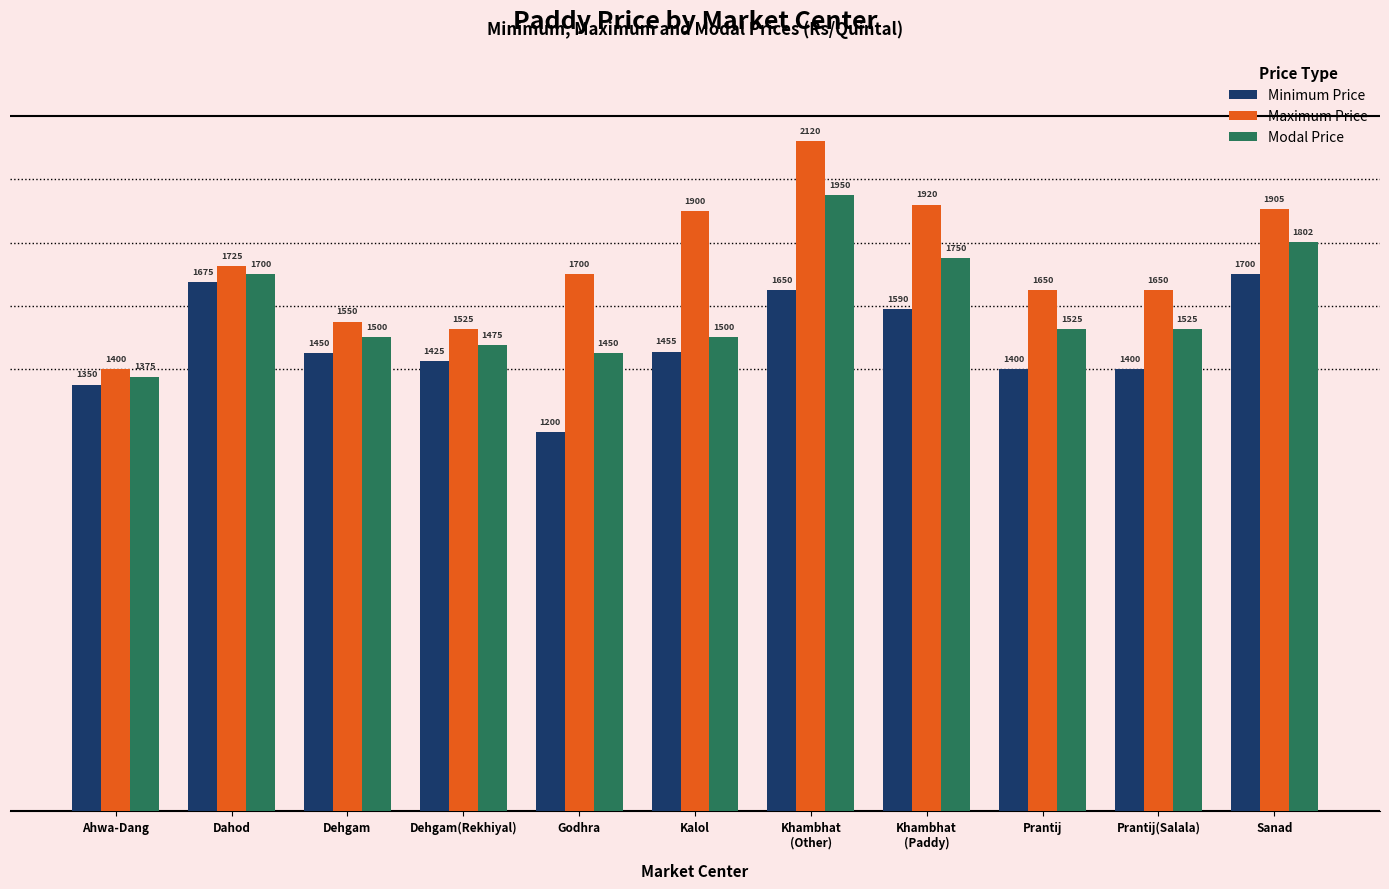

Is it true that Maximum Price equals 2120 at Khambhat
(Other)?

True